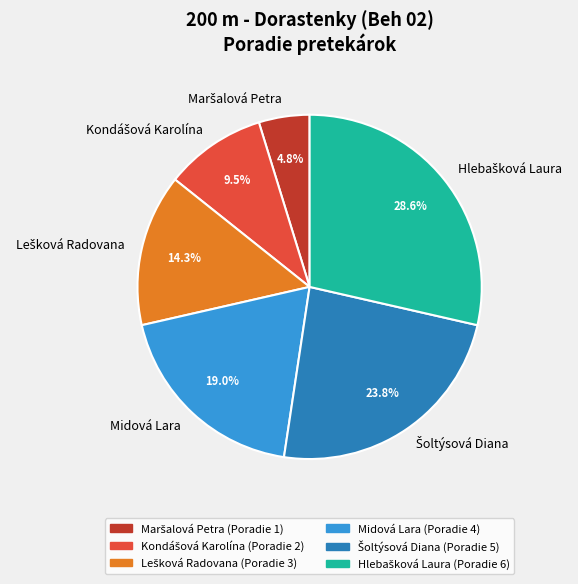

Does Midová Lara account for over 50% of the chart?

No